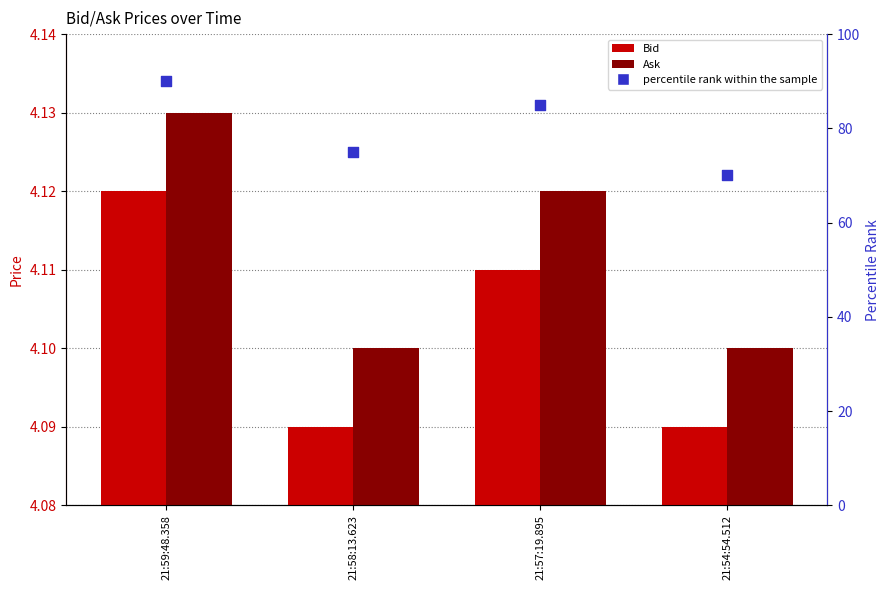

What are all the series names shown in the legend?

Bid, Ask, percentile rank within the sample